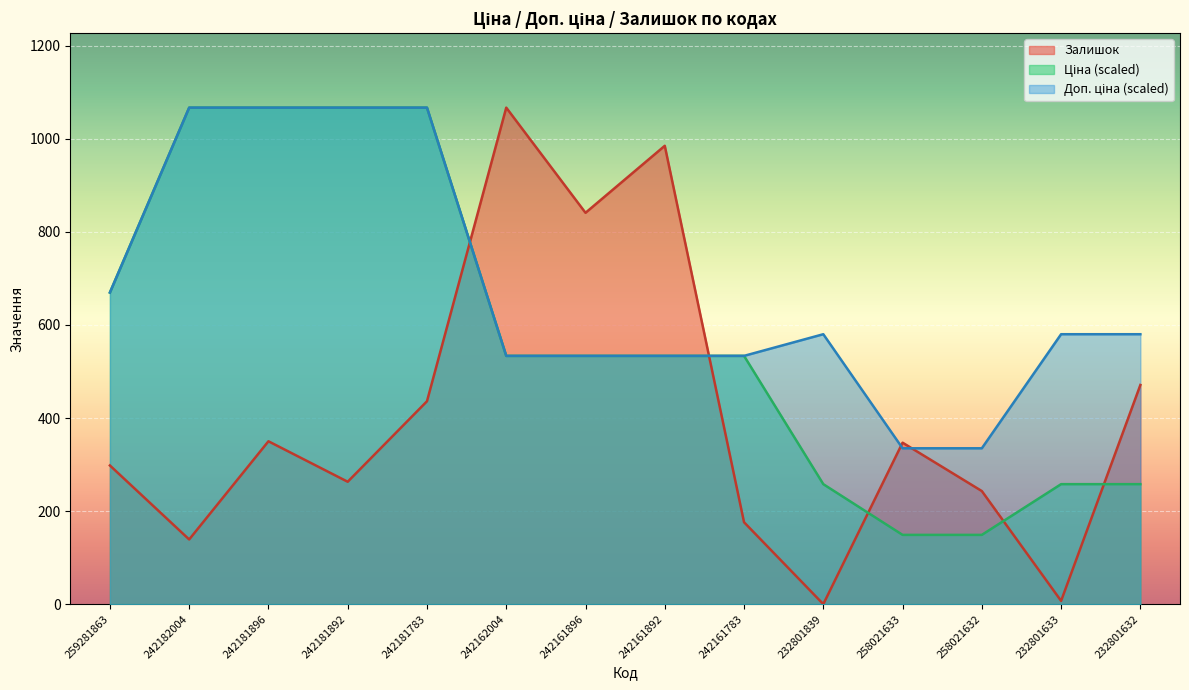

Is it true that Доп. ціна equals 580.1 at 232801633?

True